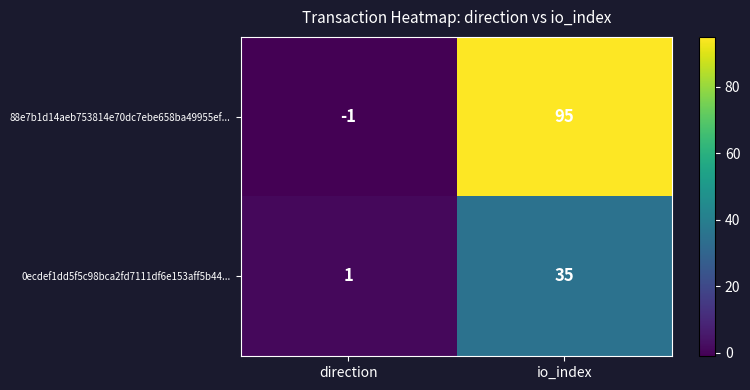

What is the maximum value for 88e7b1d14aeb753814e70dc7ebe658ba49955ef...?

95